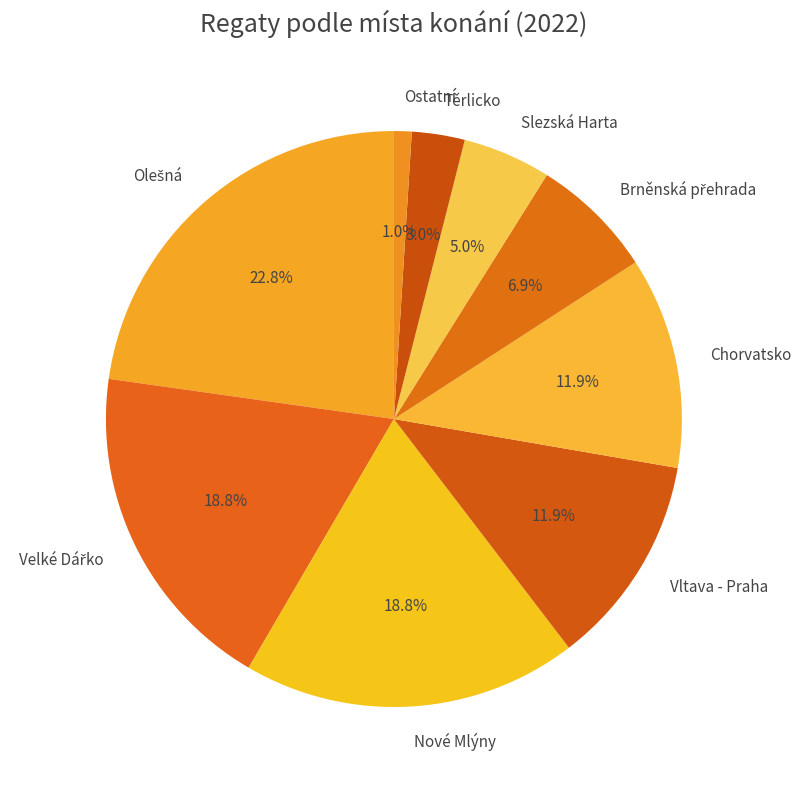

Is there any slice that represents more than half of the pie?

No